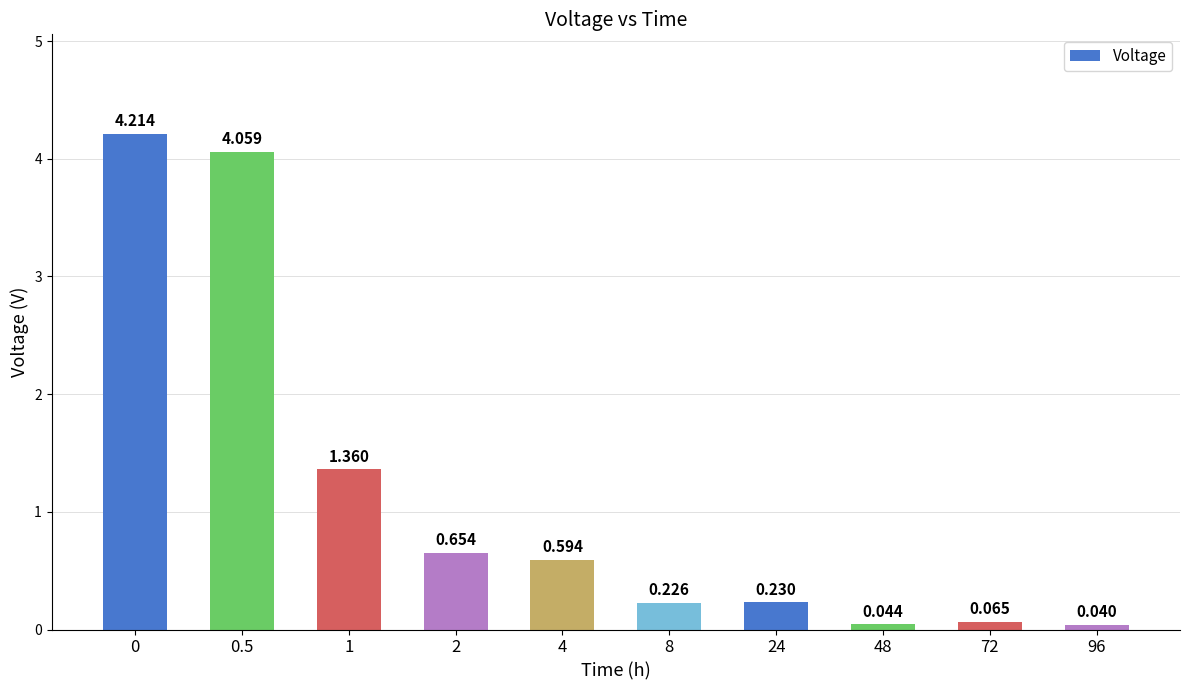

Count the number of categories in the chart.

10